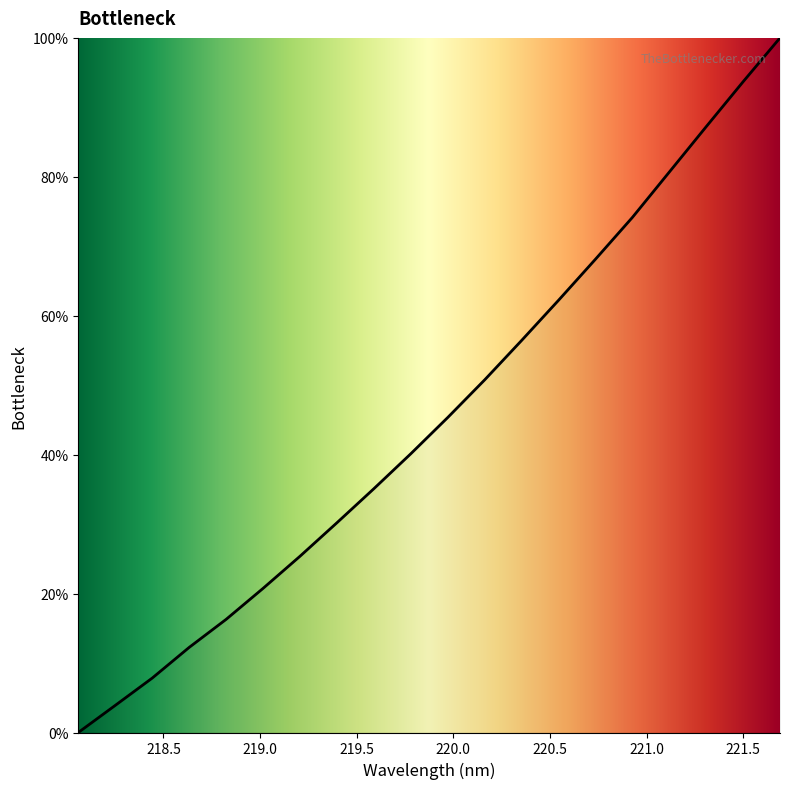

What is the maximum value shown in the chart?

100.0